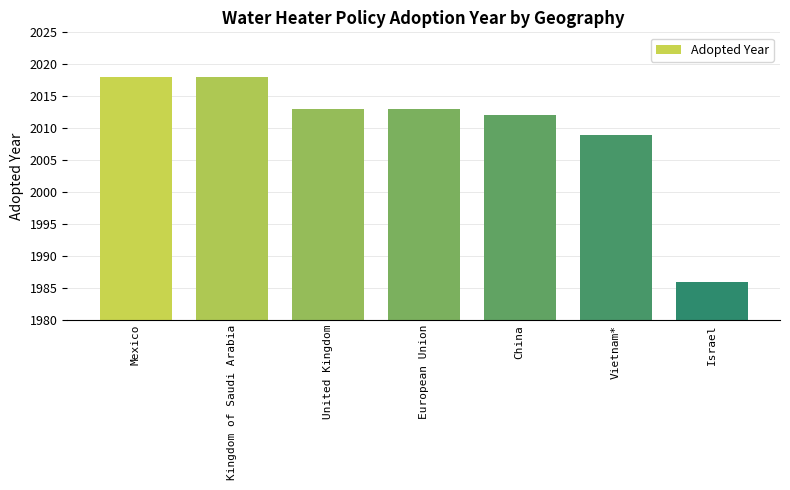

What is the average value?

2010